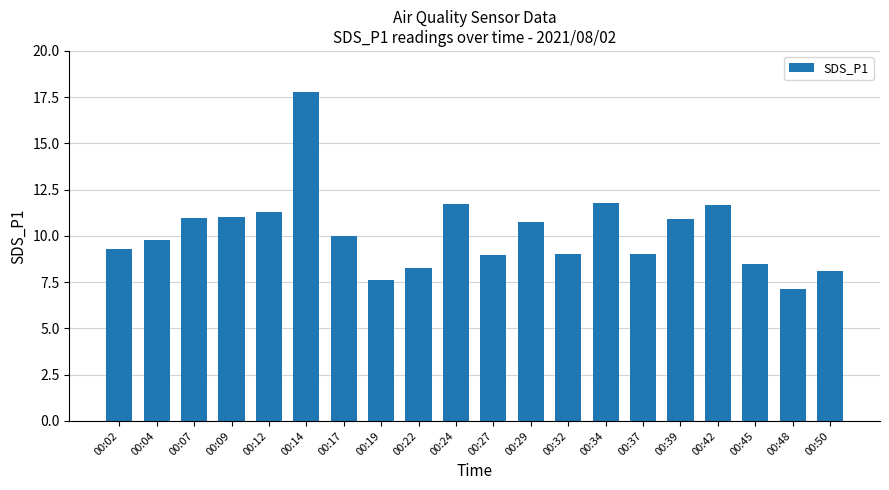

What is the difference between the maximum and second lowest values?

10.1